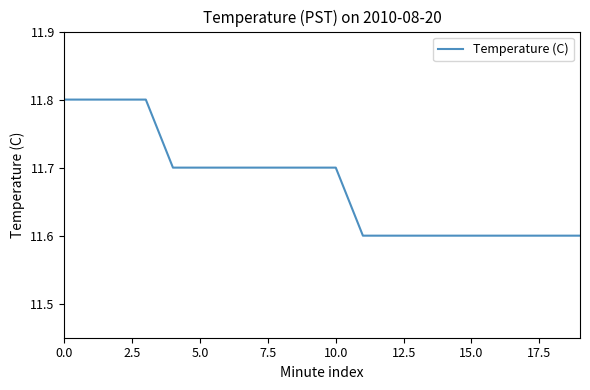

Reading left to right, extract all data points from this chart.

11.8	11.8	11.8	11.8	11.7	11.7	11.7	11.7	11.7	11.7	11.7	11.6	11.6	11.6	11.6	11.6	11.6	11.6	11.6	11.6